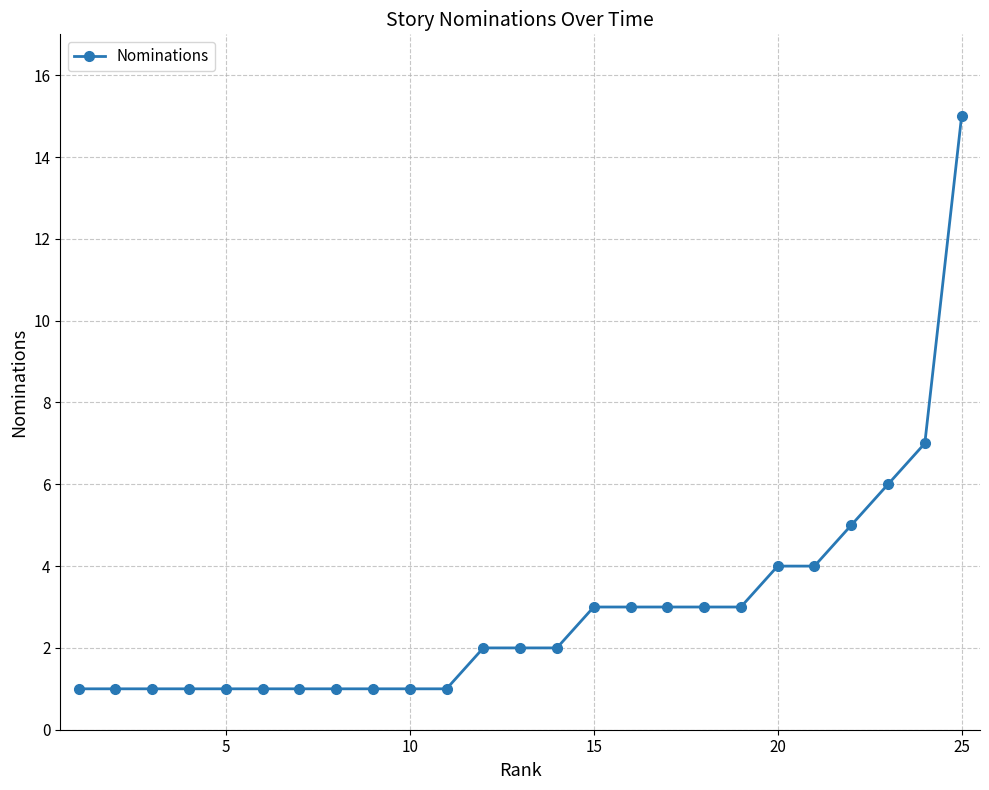

What is the difference between the maximum and minimum values?

14